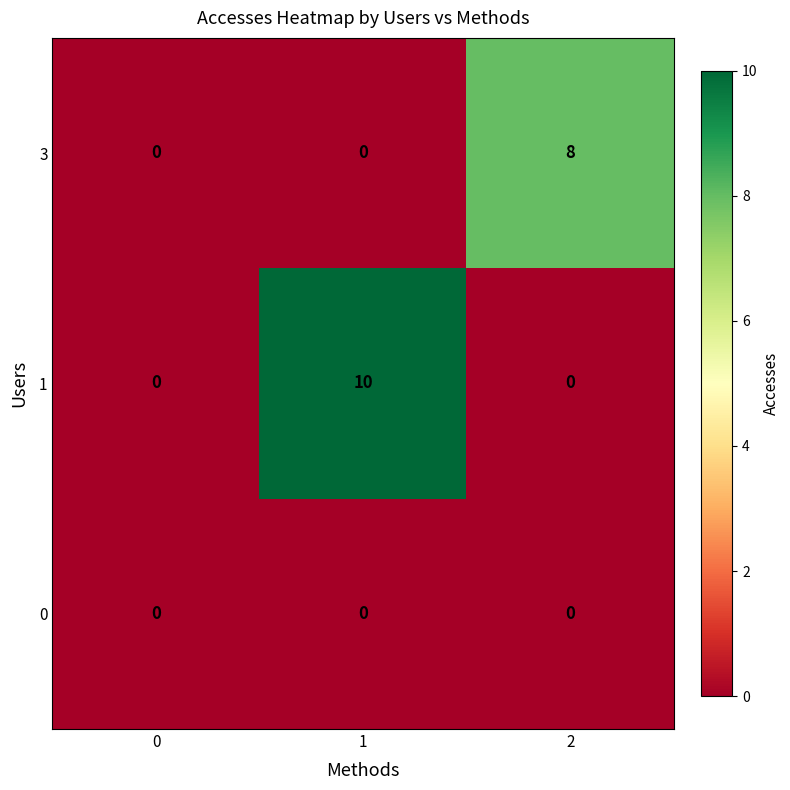

Which series changed the most between 0 and 1?

1